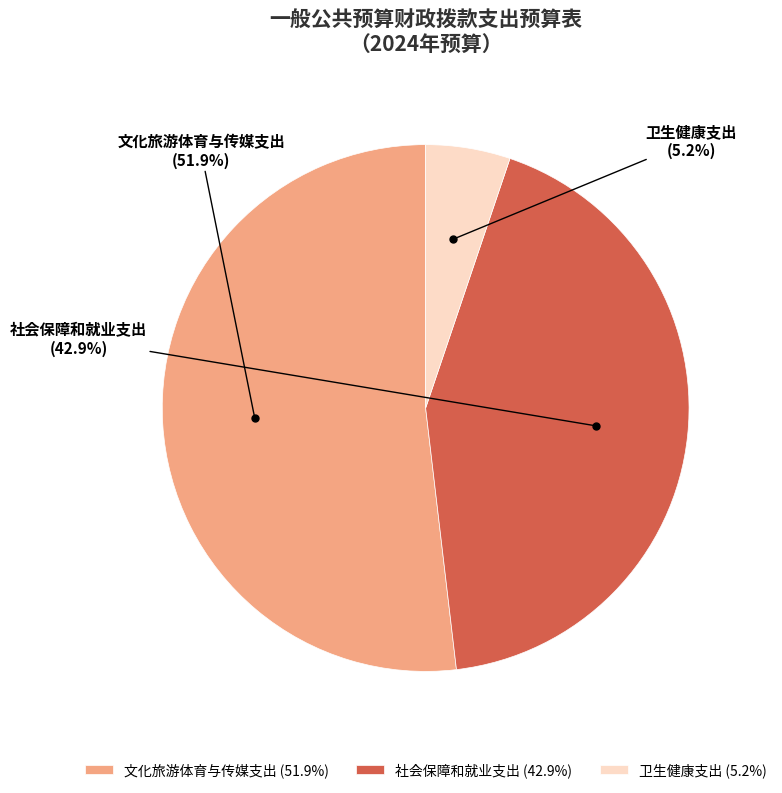

To the nearest percent, what is the difference between the 社会保障和就业支出 and 文化旅游体育与传媒支出 slice percentages?

9%